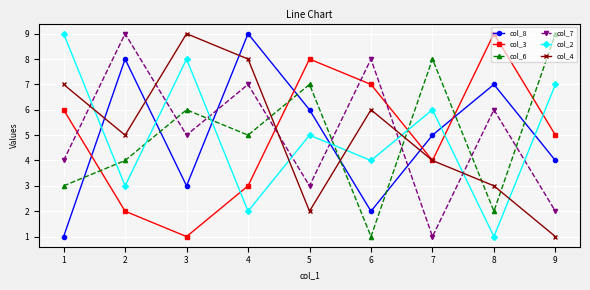

True or false: col_7 and col_8 intersect in this chart.

True